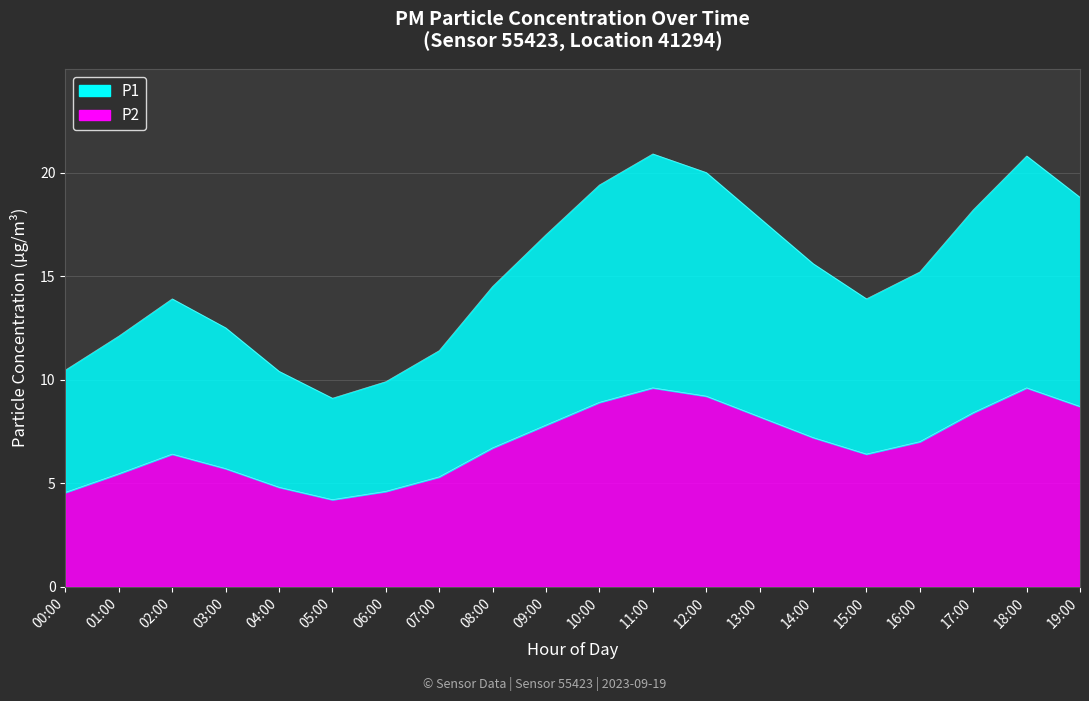

Is it true that P2 equals 8.4 at 17:00?

True